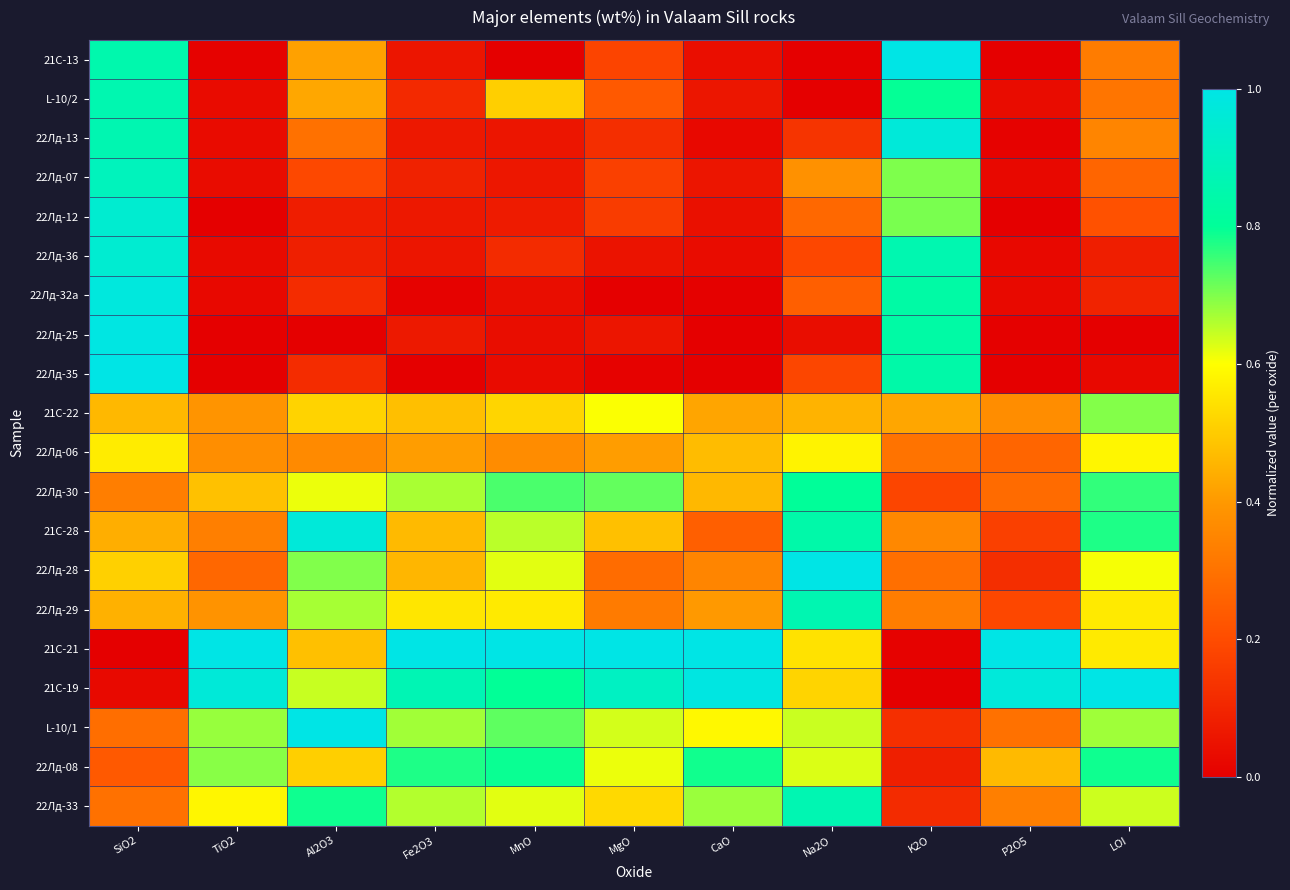

Which has a higher value, K2O or P2O5?

K2O